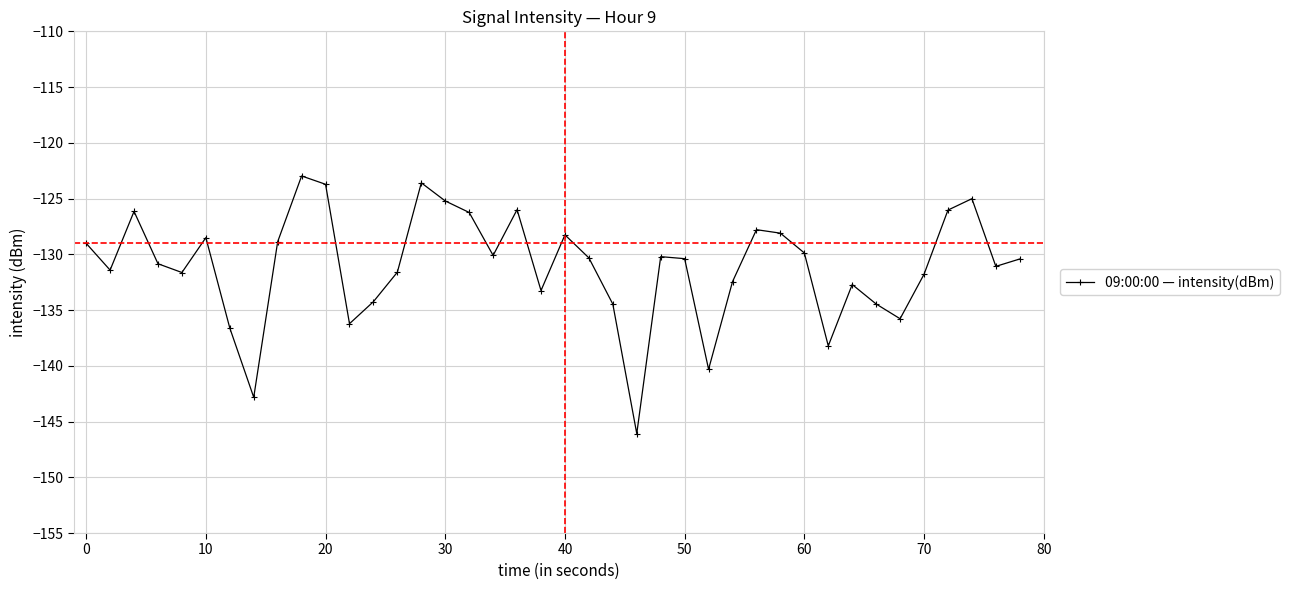

True or false: the data has more than 2 interior local peaks.

True